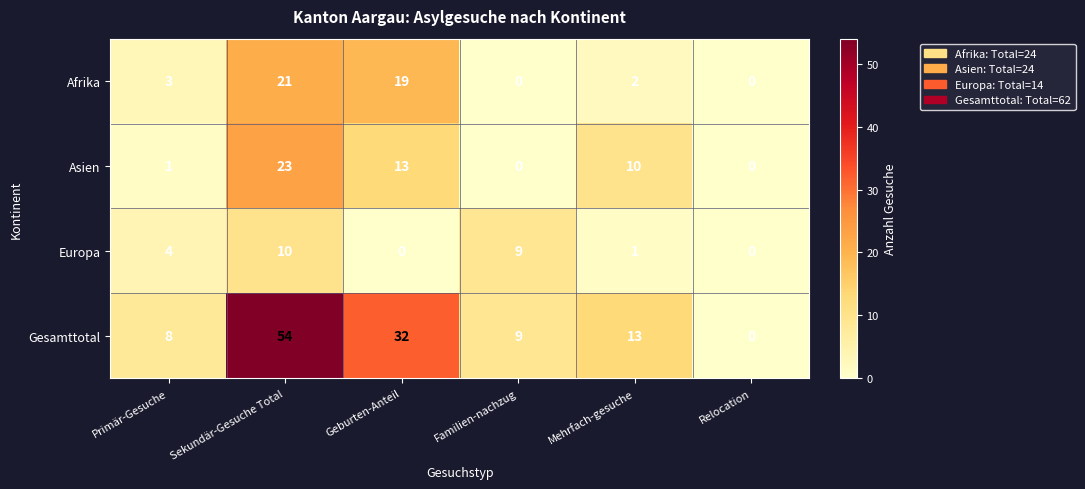

True or false: Europa has a value of 17 at Sekundär-Gesuche Total.

False